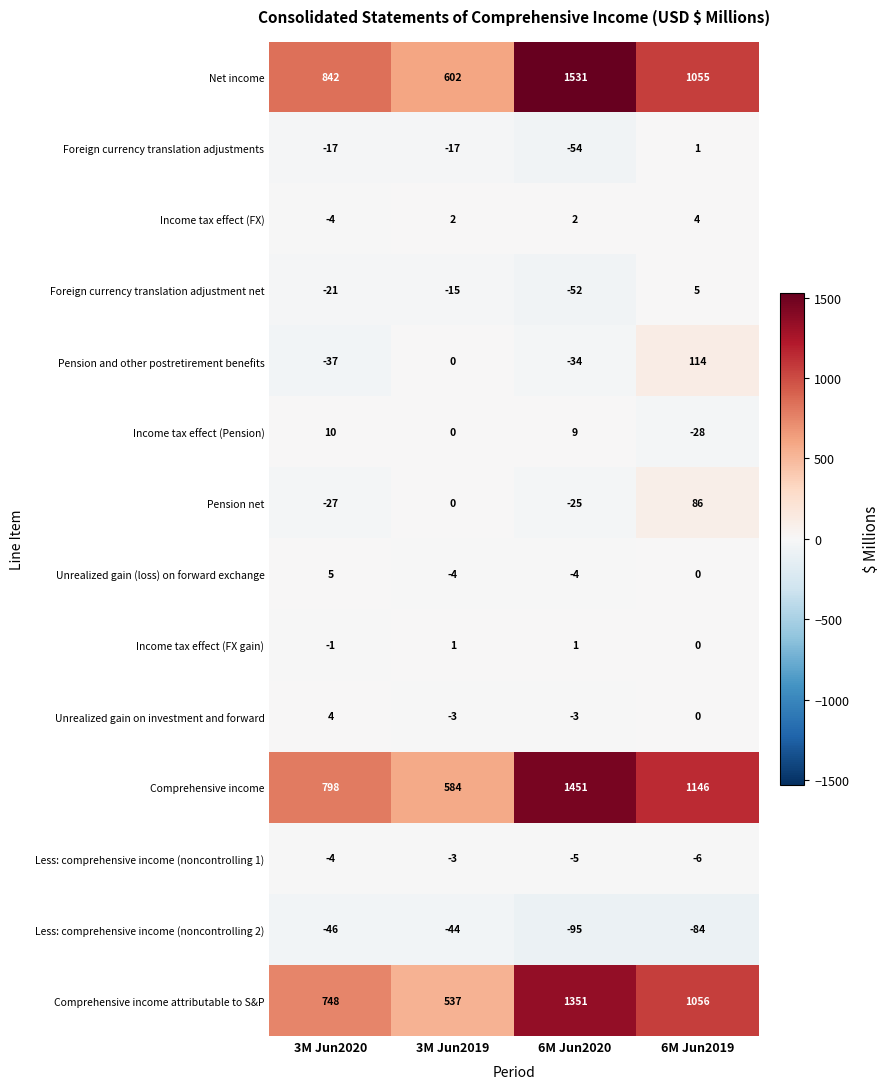

Read the Foreign currency translation adjustment net value at 3M Jun2019, to the nearest 5.

-15